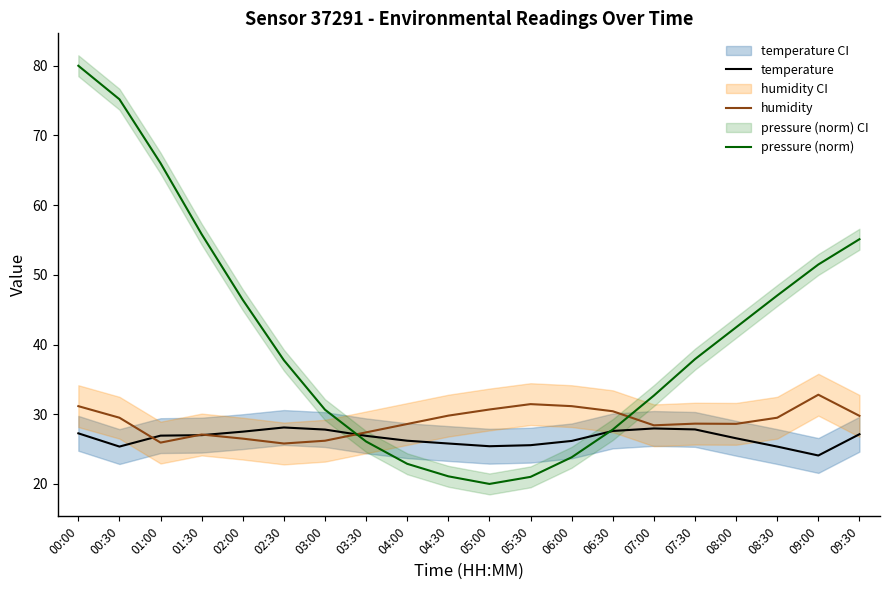

Rank the series at 08:00 from lowest to highest value.

temperature, humidity, pressure (norm)